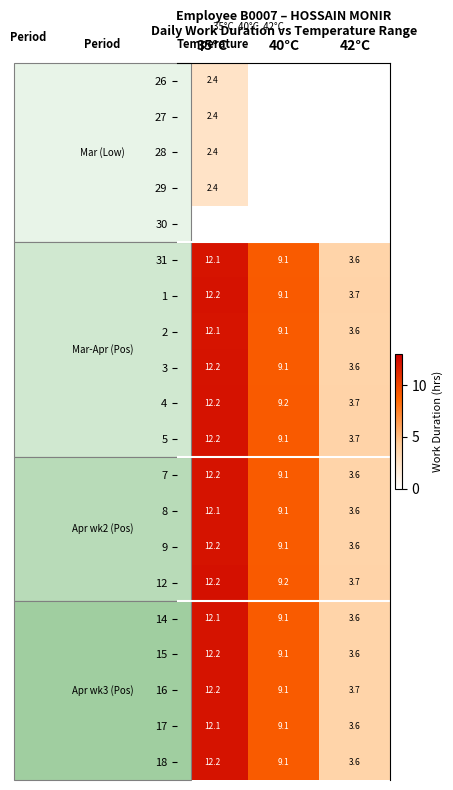

What is the difference between the maximum and minimum values in the 31 series?

8.5